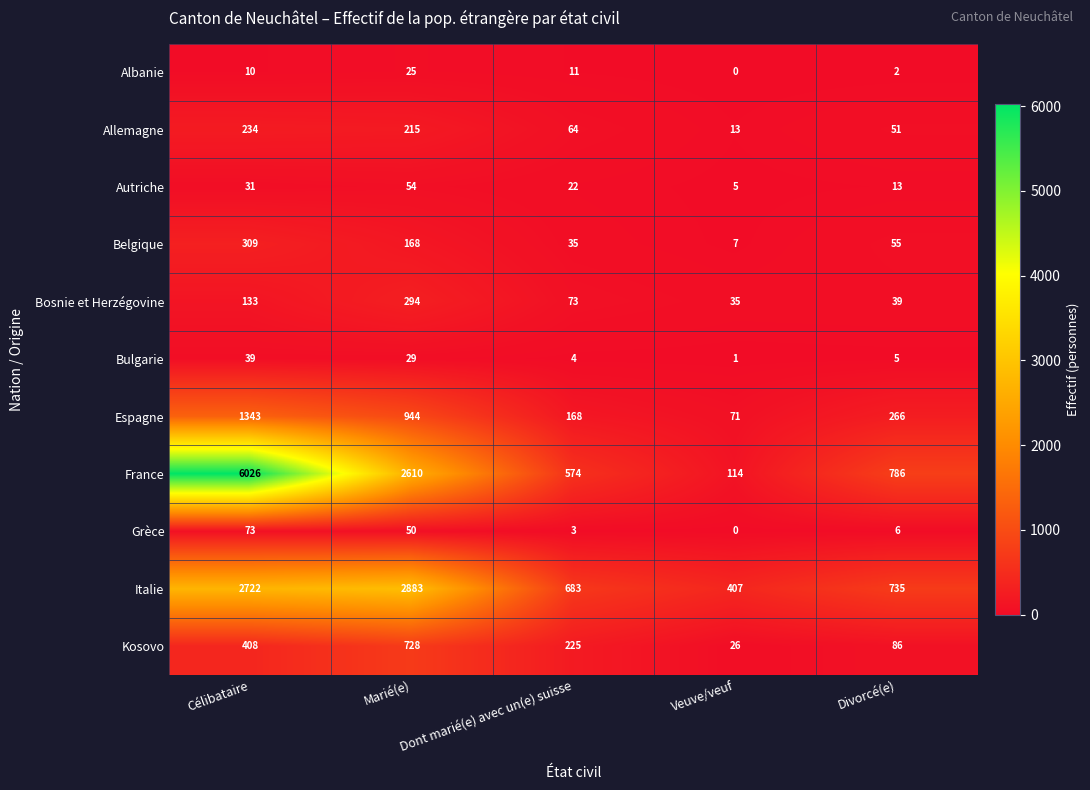

What is the difference between the maximum and minimum values in the Autriche series?

49